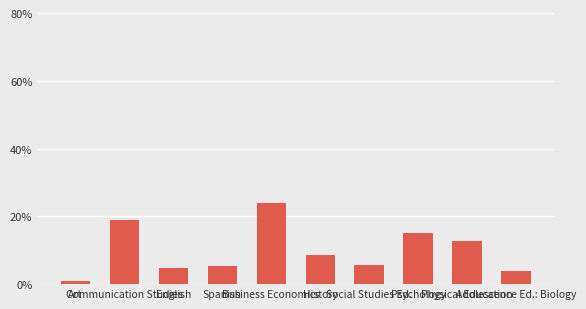

What is the maximum value shown in the chart?

0.2